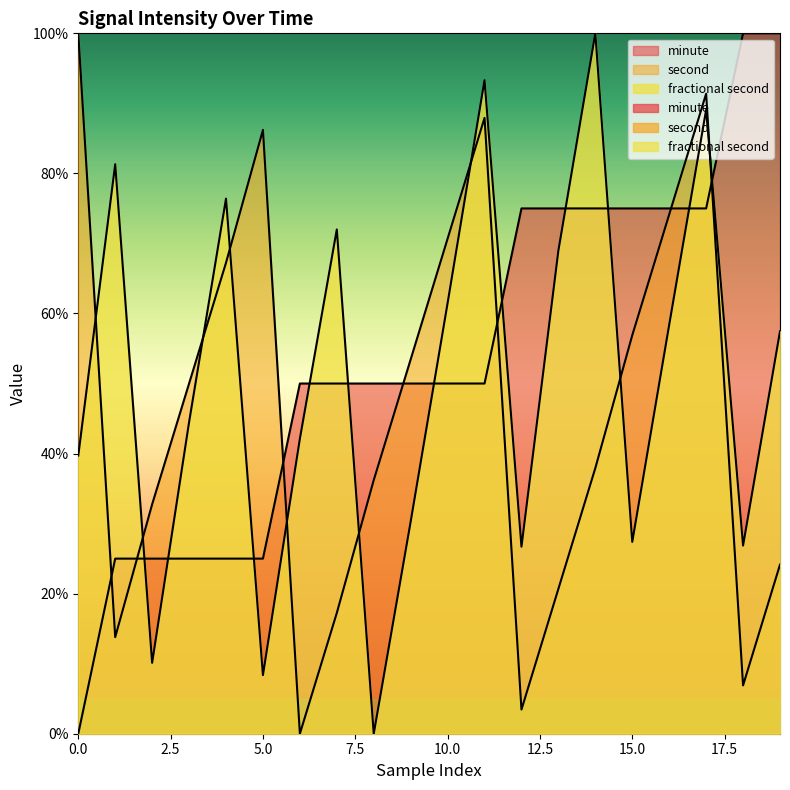

Does the chart have visible grid lines?

No